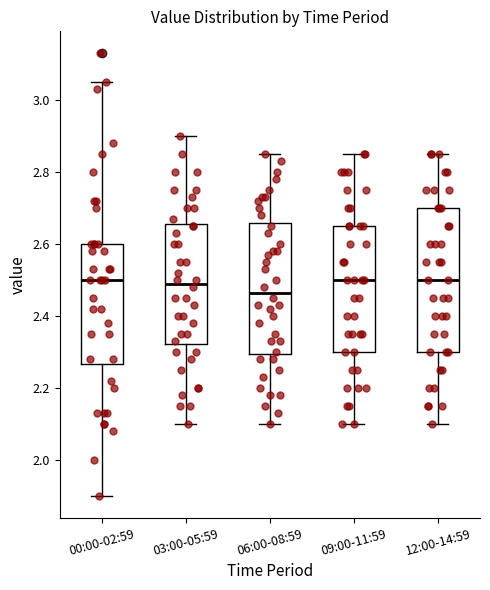

Which box is the tallest, from its lower edge to its upper edge?

12:00-14:59